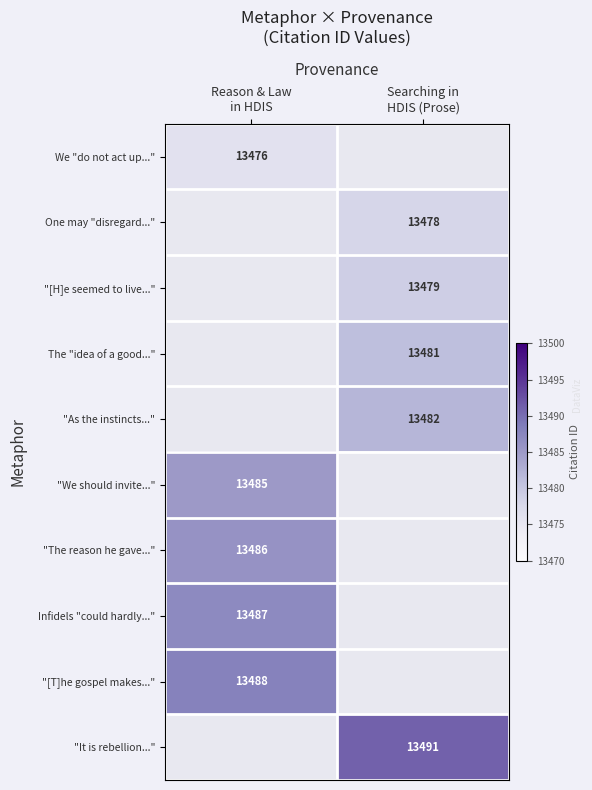

How many series are shown in this chart?

10